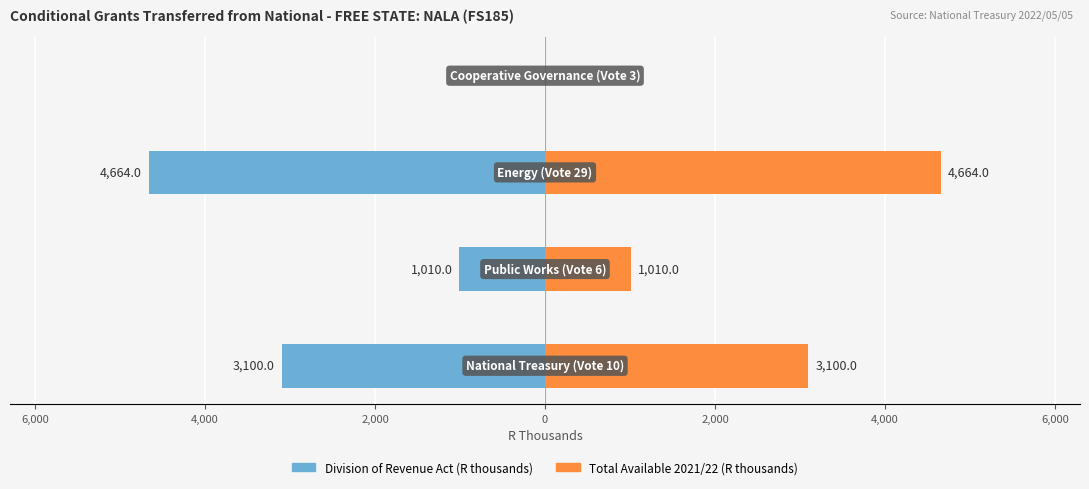

How many data points does each series have?

4